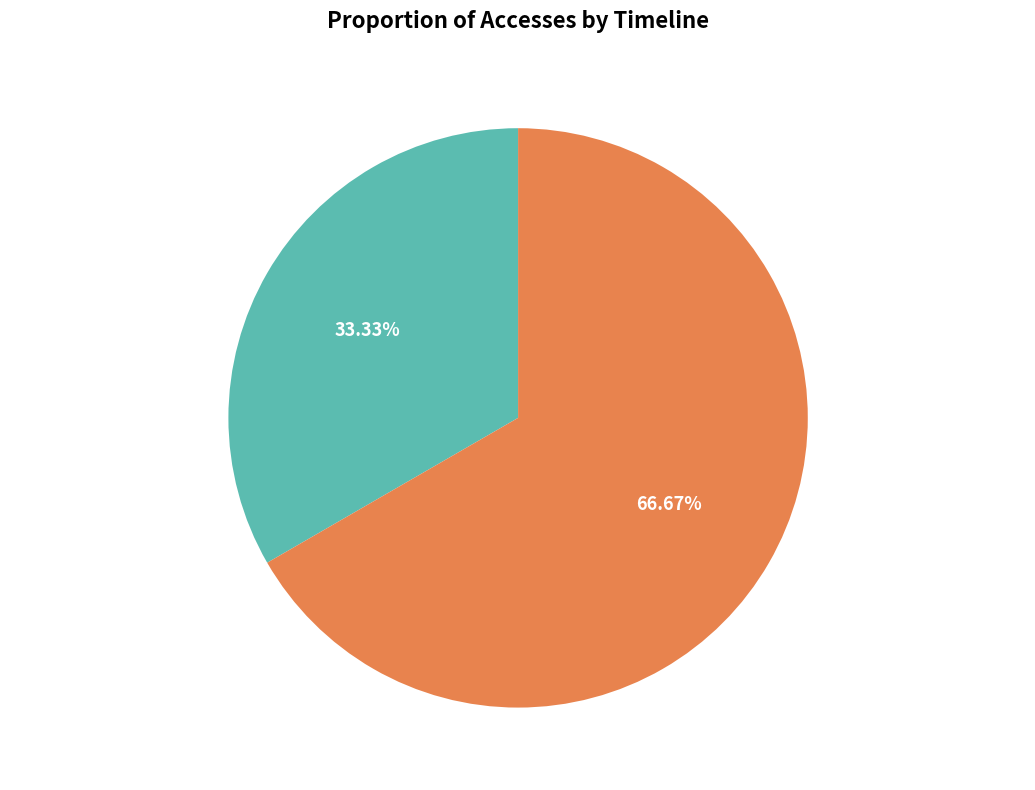

Count the number of slices in the pie.

2